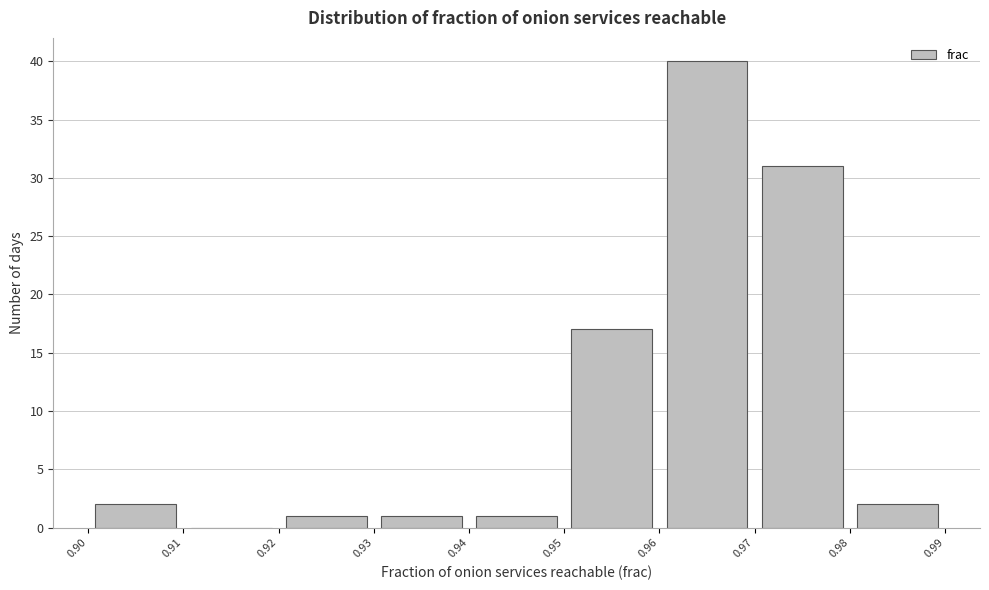

Reading left to right, transcribe this chart: for each bar, give the range it covers on the x-axis and its height. The values are not printed on the chart, so give them approximately, as read against the axis.

0.90 to 0.91: 2
0.91 to 0.92: 0
0.92 to 0.93: 1
0.93 to 0.94: 1
0.94 to 0.95: 1
0.95 to 0.96: 17
0.96 to 0.97: 40
0.97 to 0.98: 31
0.98 to 0.99: 2